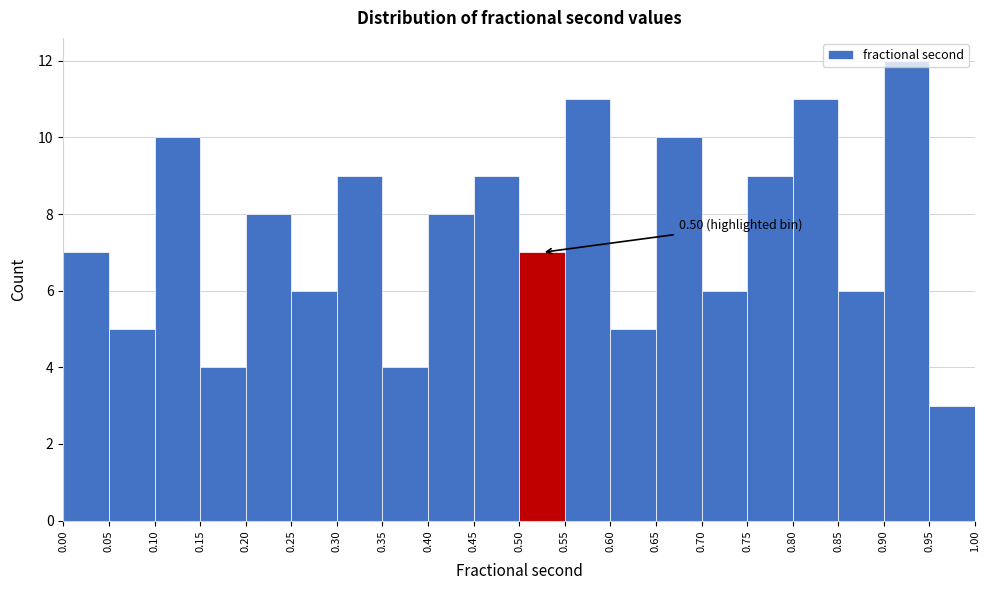

Which range on the x-axis has the tallest bar?

0.90 to 0.95